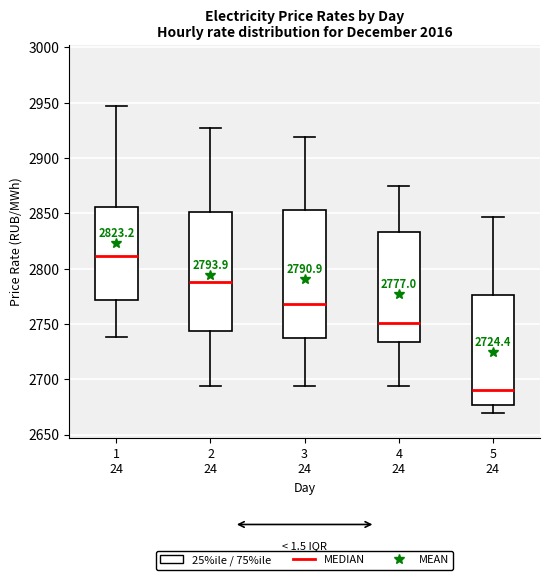

Which box has the highest median line?

1 24